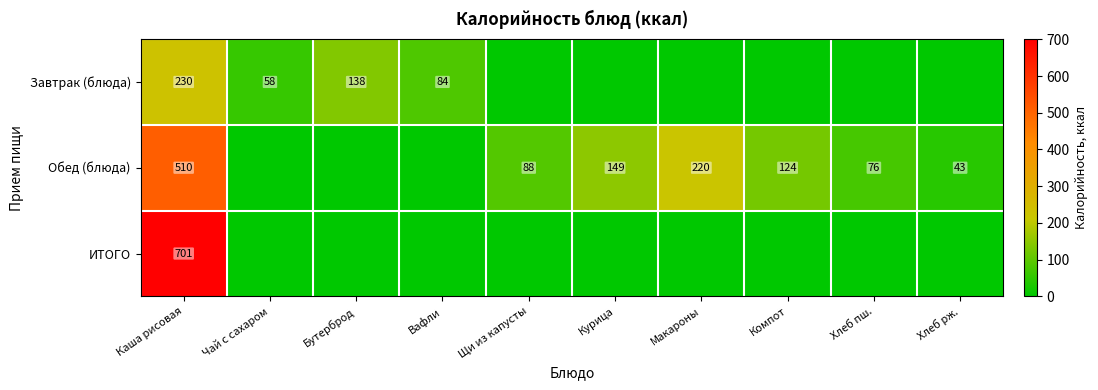

Is it true that Завтрак (блюда) equals 25 at Чай с сахаром?

False